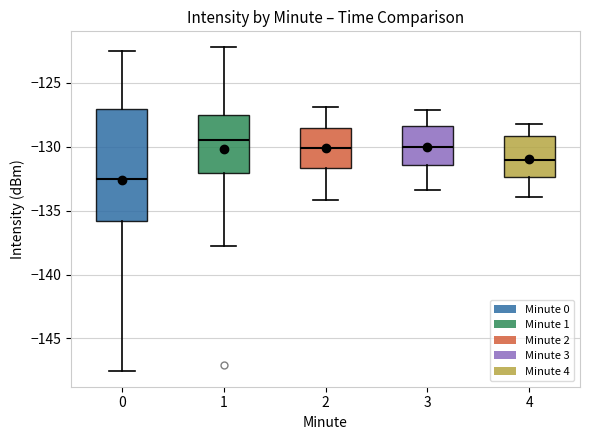

Which box's median line is the lowest?

0